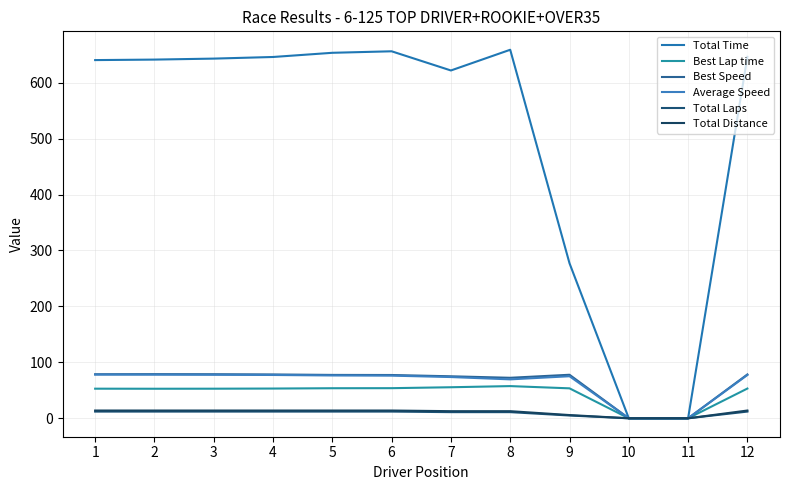

True or false: Total Distance and Best Lap time intersect in this chart.

False